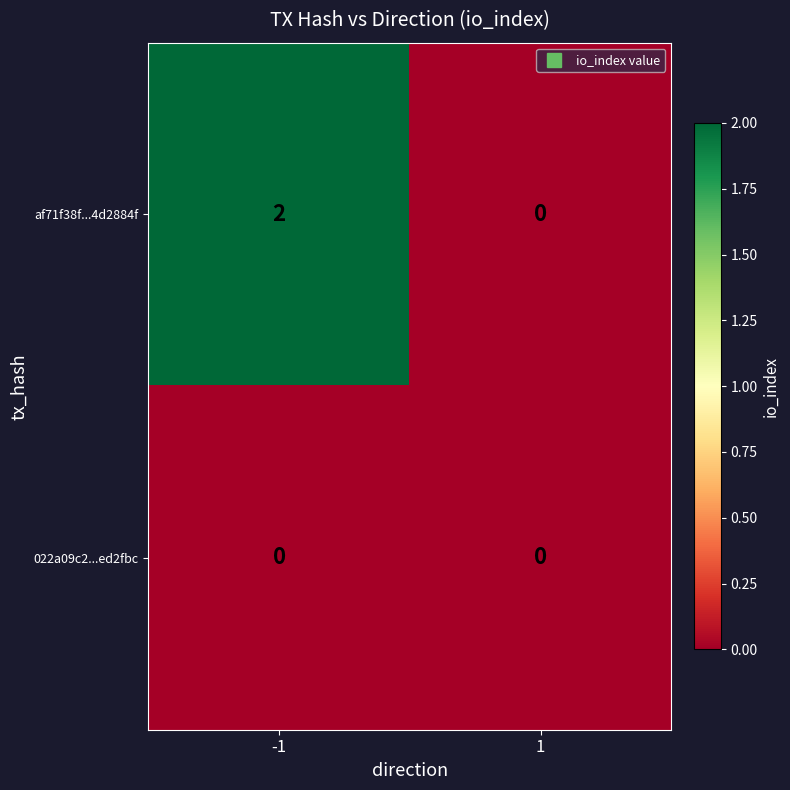

Is the value of af71f38f...4d2884f at -1 greater than the value of 022a09c2...ed2fbc at -1?

Yes